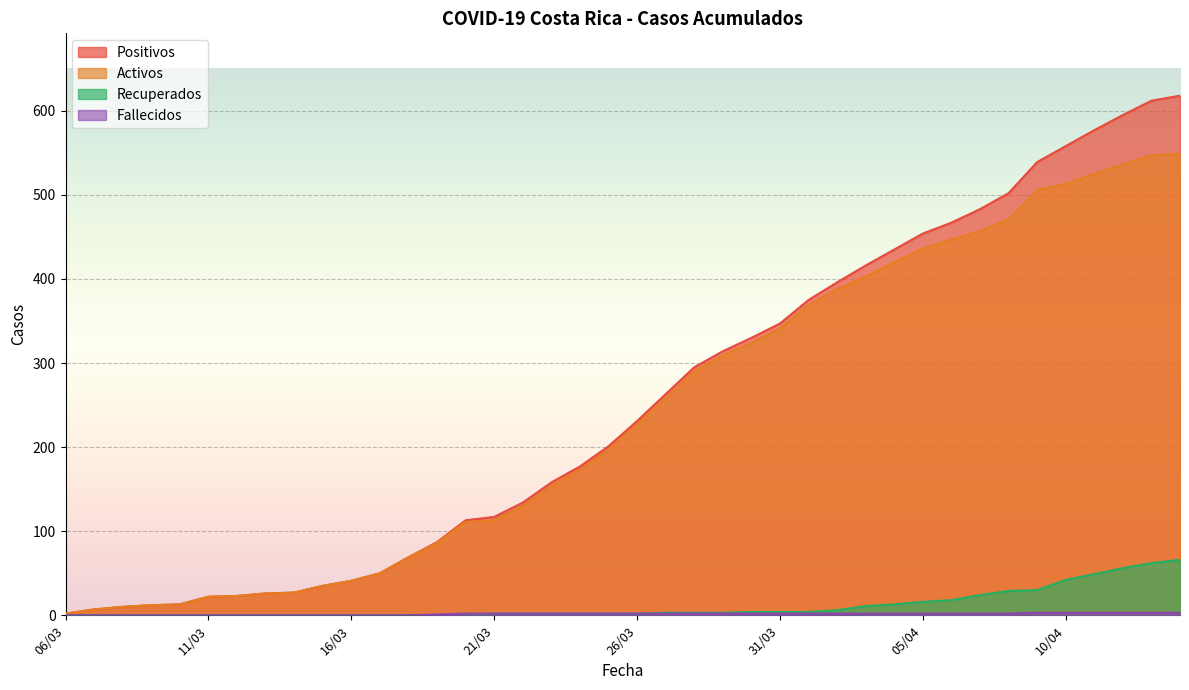

What is the label of the 17th point from the right?

29/03